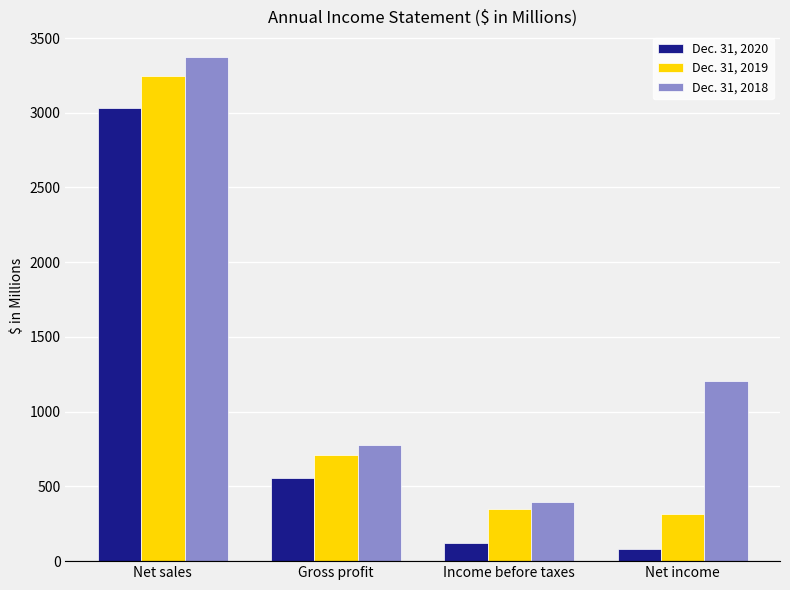

At which label is Dec. 31, 2018 closest to 1885?

Net income